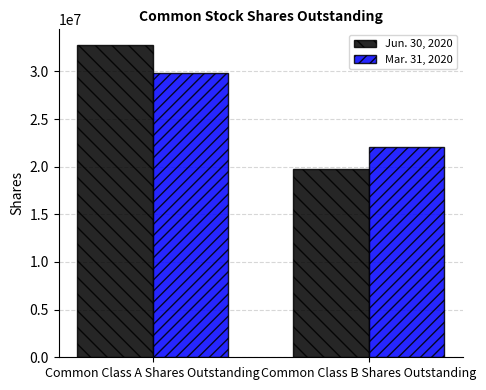

What is the label of the 2nd bar from the right?

Common Class A Shares Outstanding